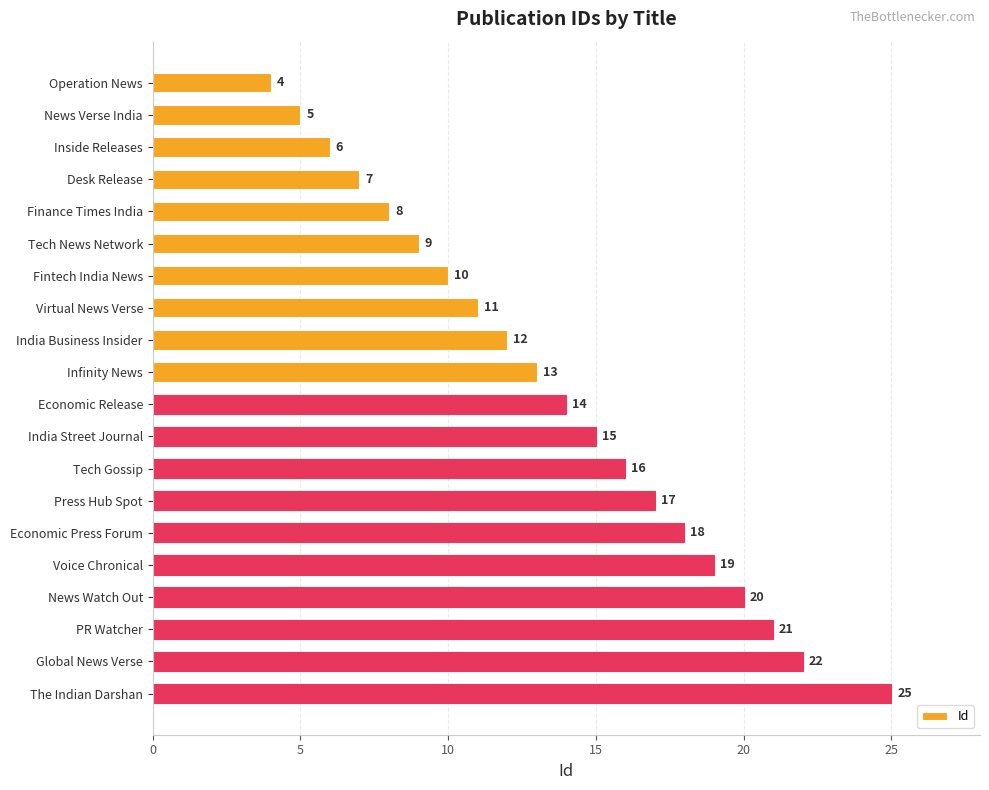

Does the chart contain any negative values?

No